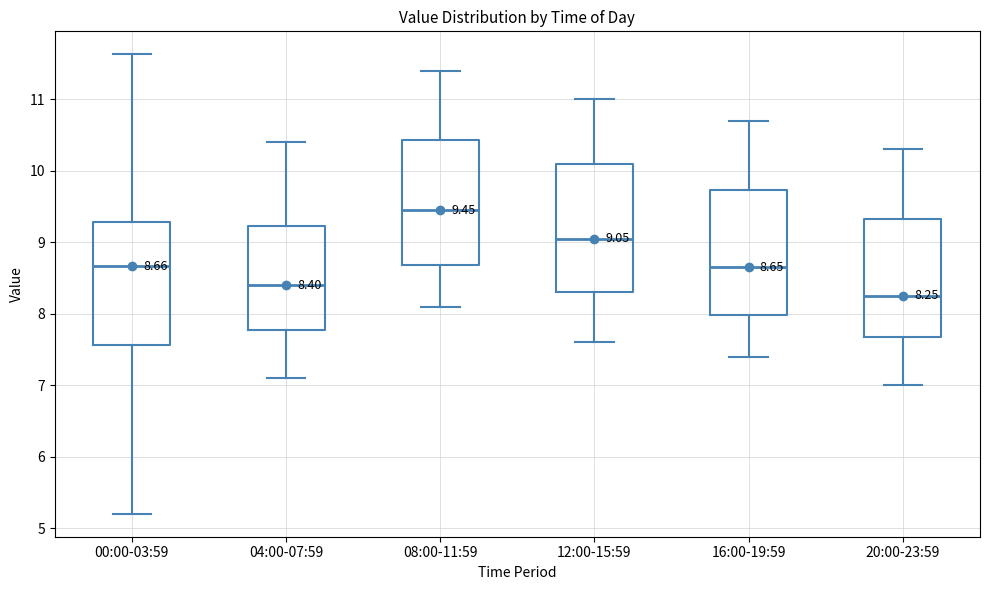

Which box's median line is the highest?

08:00-11:59